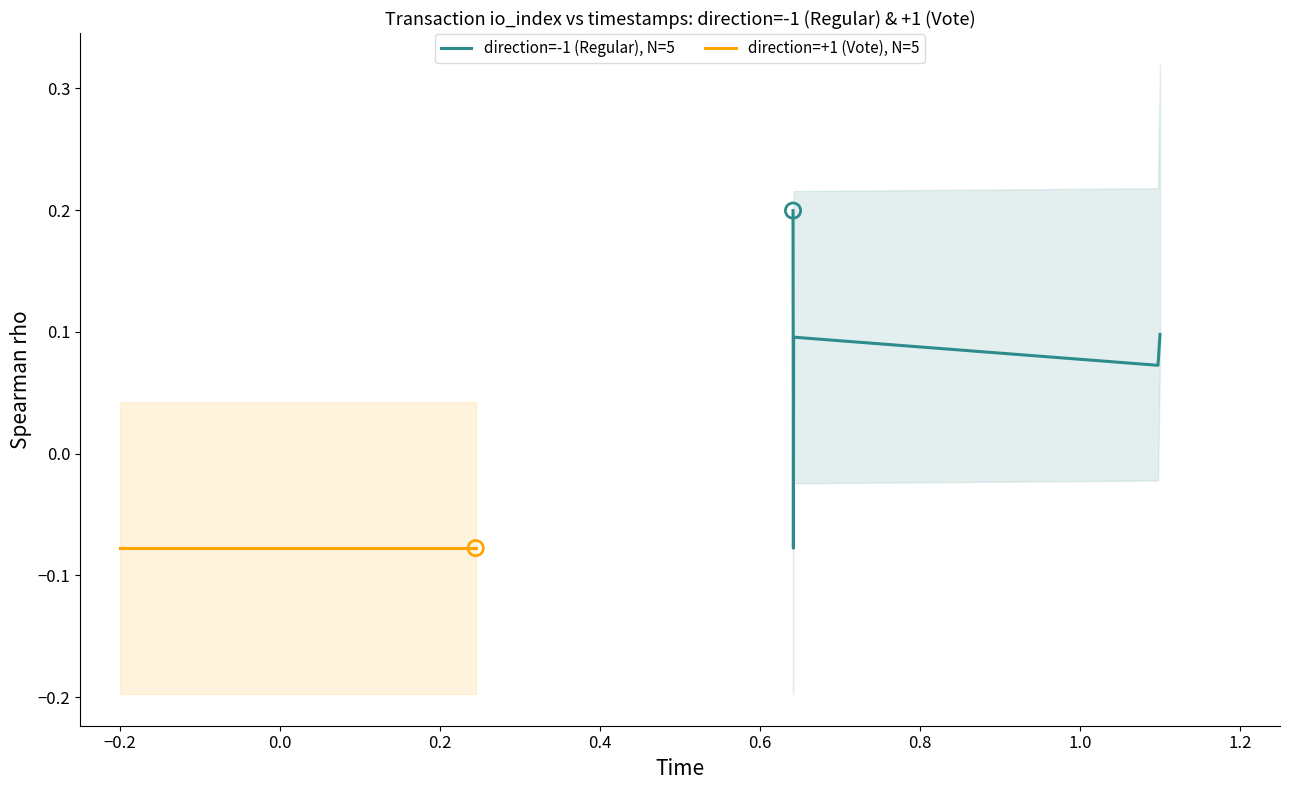

Which series has the largest Y range (max minus min)?

direction=-1 (Regular), N=5